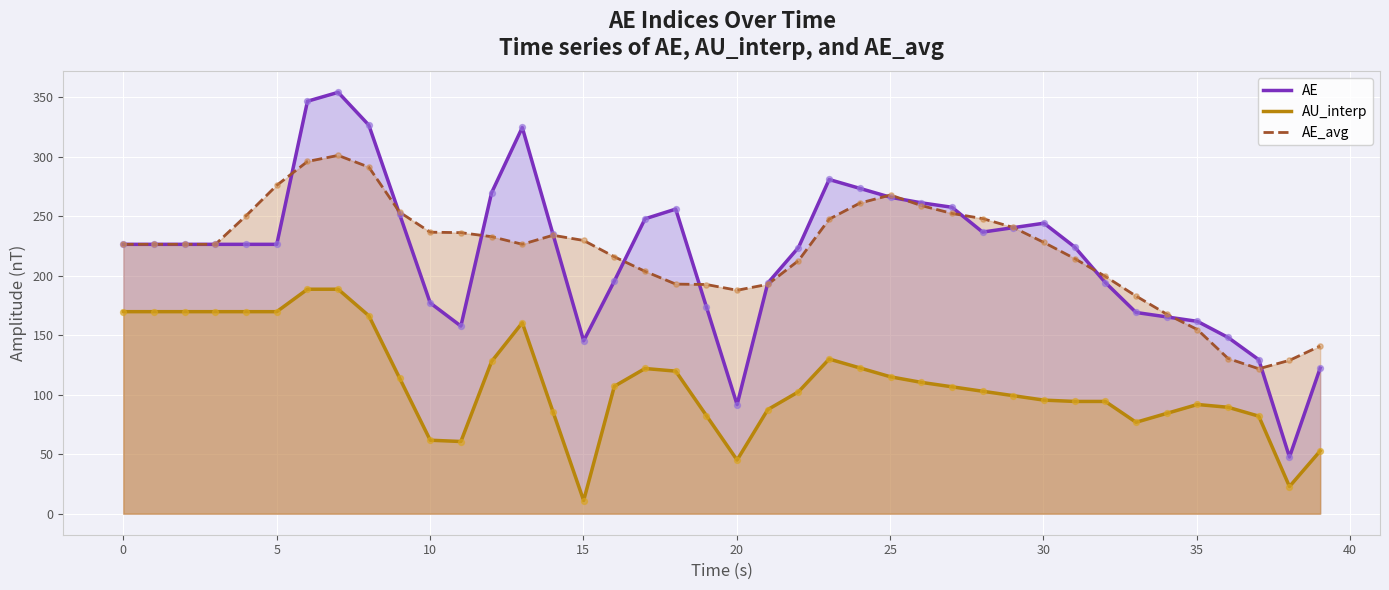

Which series has the largest total across all categories?

AE_avg